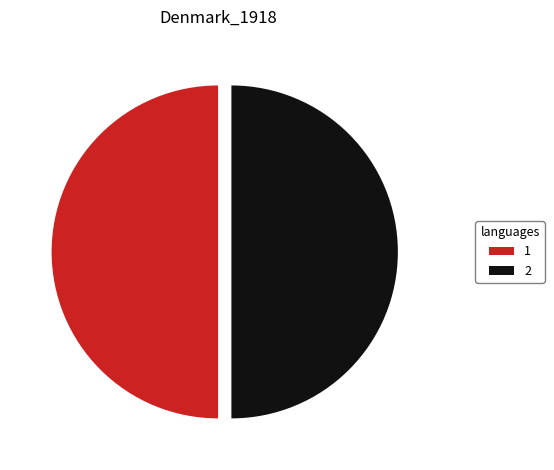

How many segments does this pie chart have?

2